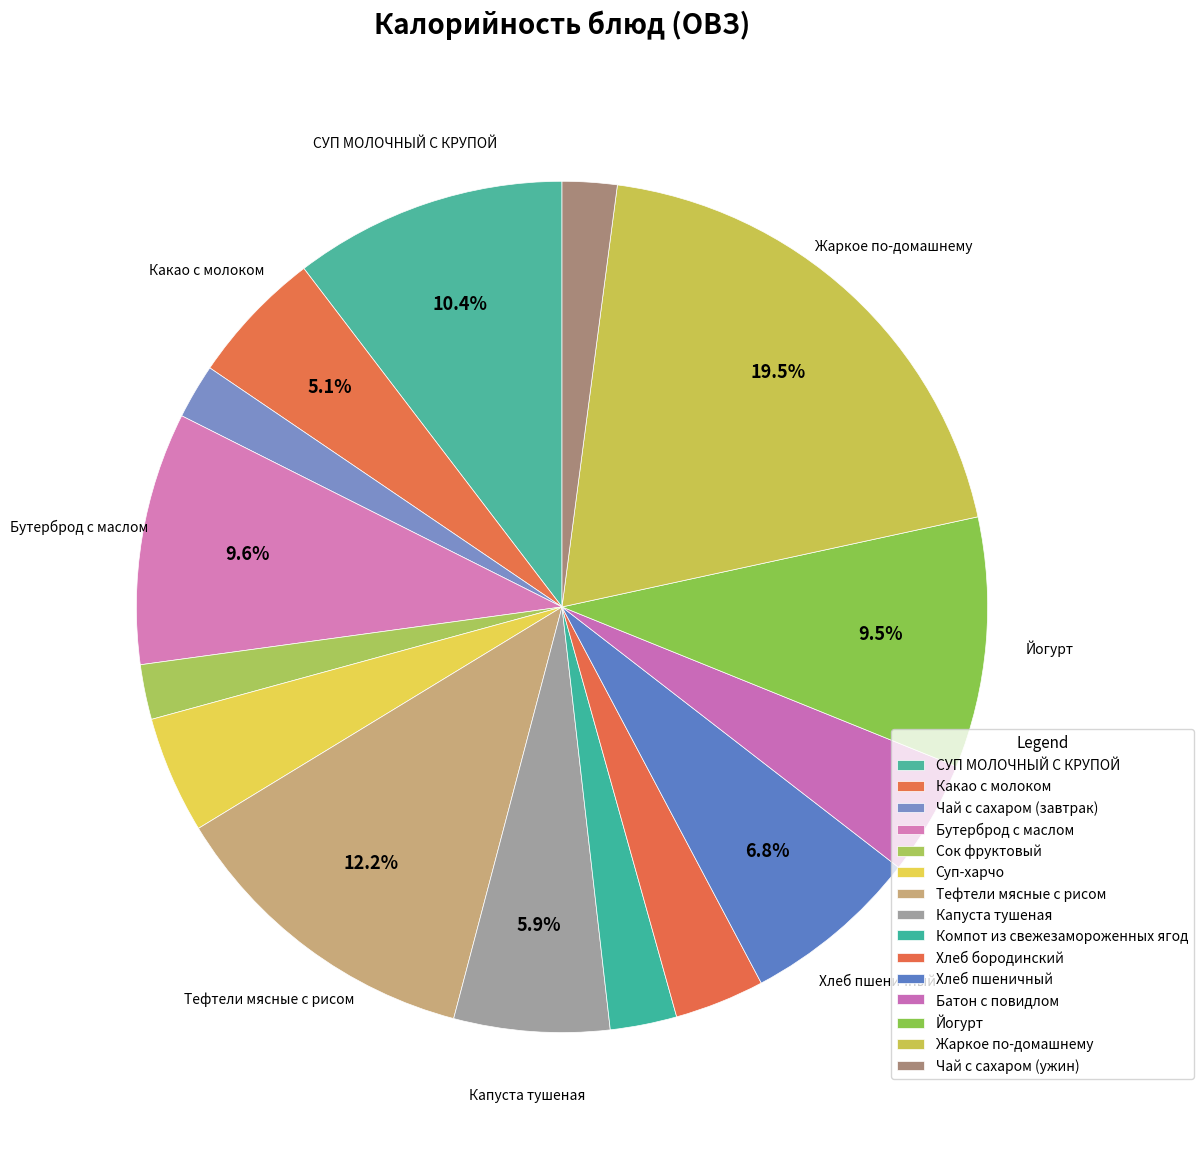

The Чай с сахаром (ужин) slice represents 2% of the pie. True or false?

True